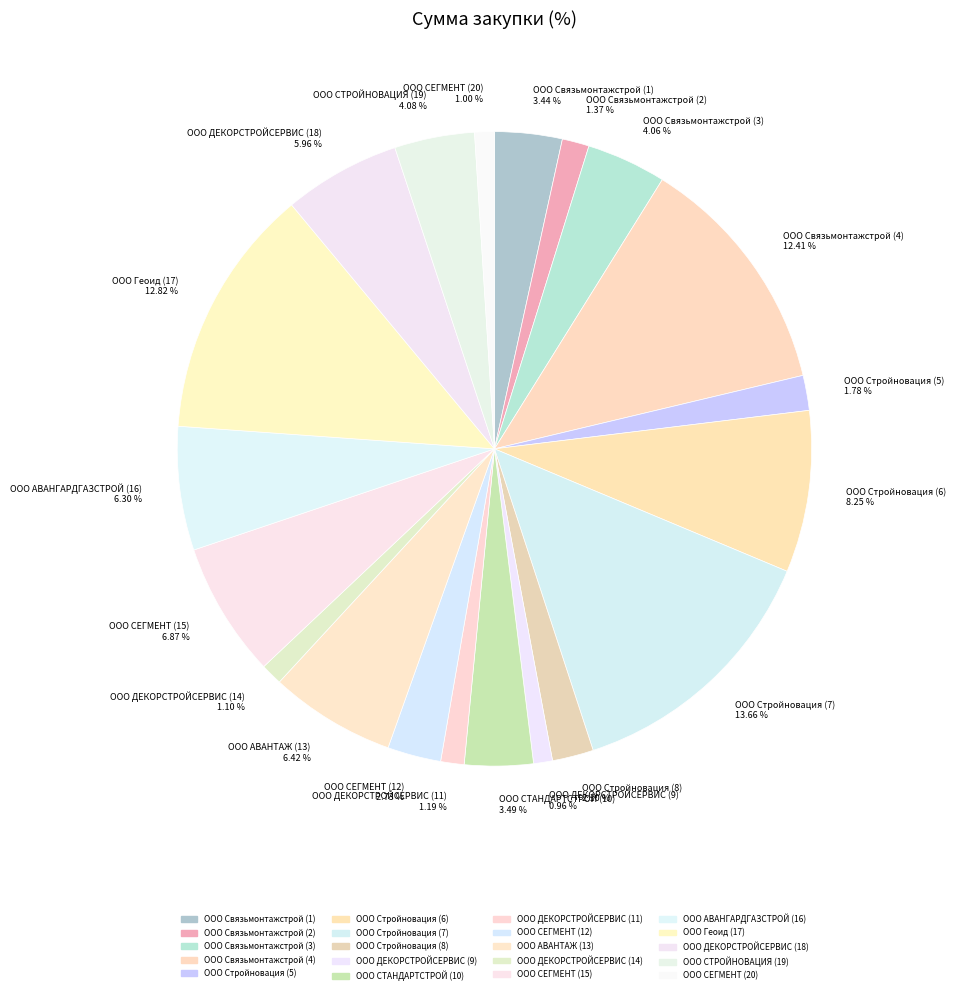

Between ООО Стройновация (5) and ООО ДЕКОРСТРОЙСЕРВИС (18), which is larger?

ООО ДЕКОРСТРОЙСЕРВИС (18)